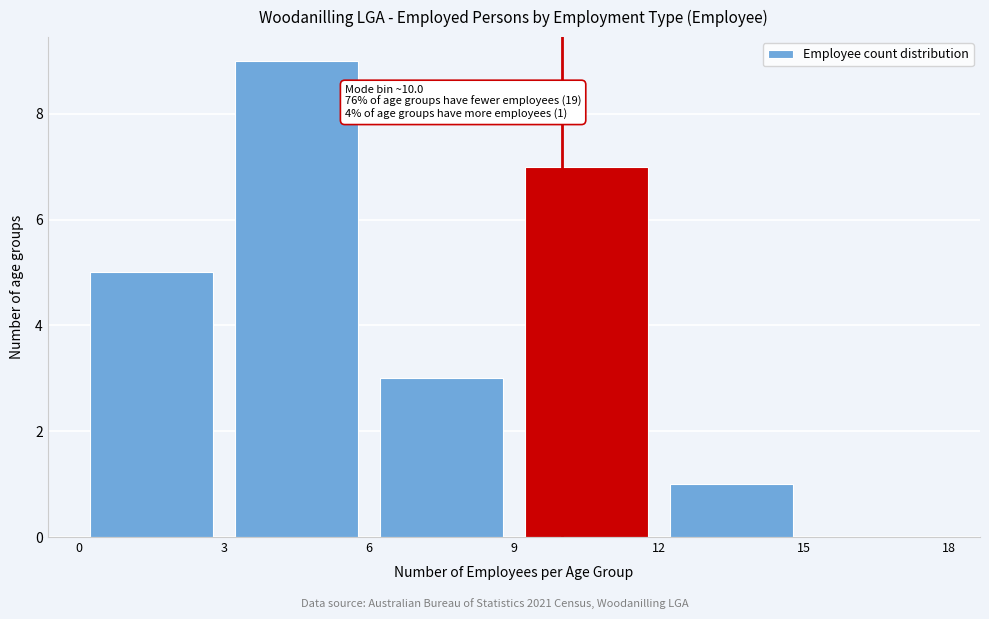

Which range on the x-axis has the tallest bar?

3 to 6